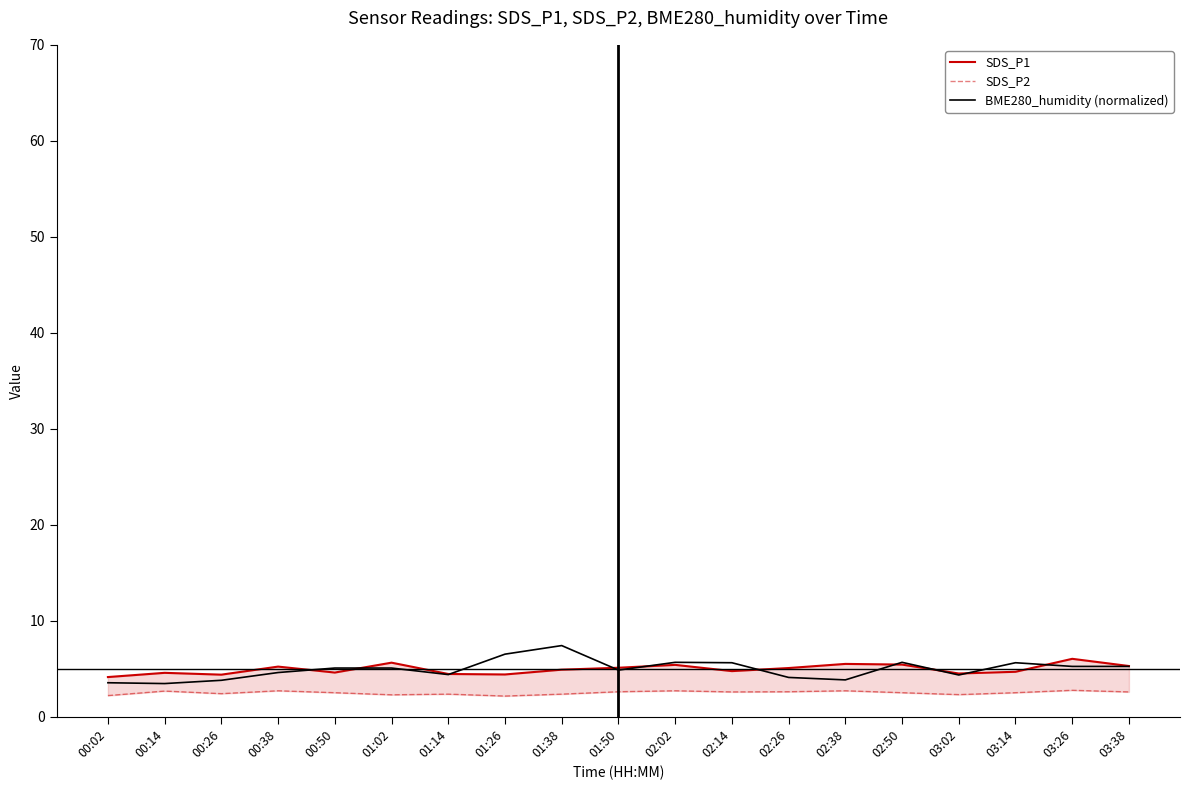

True or false: SDS_P1 and SDS_P2 intersect in this chart.

False